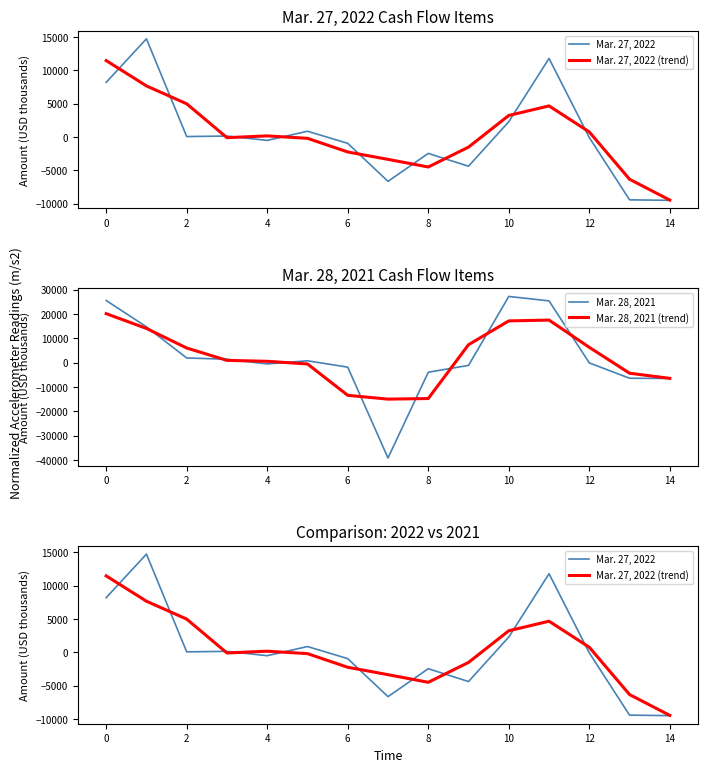

What is the maximum value for Mar. 28, 2021 (trend)?

20143.0